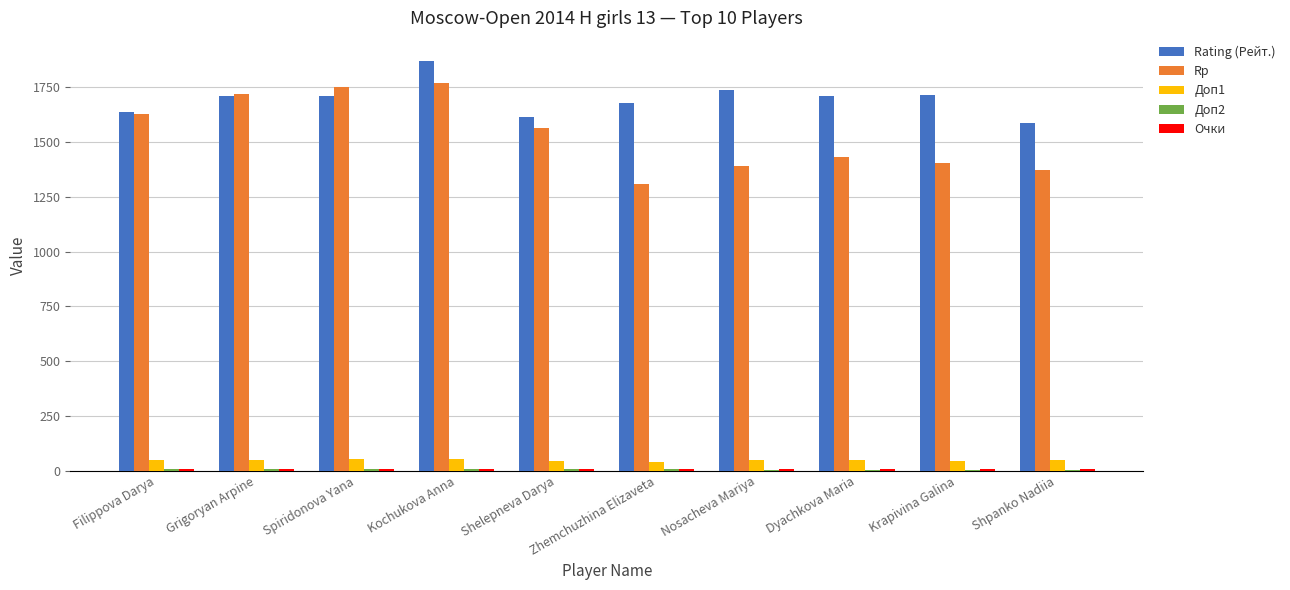

At which label is Rp closest to 1540?

Shelepneva Darya